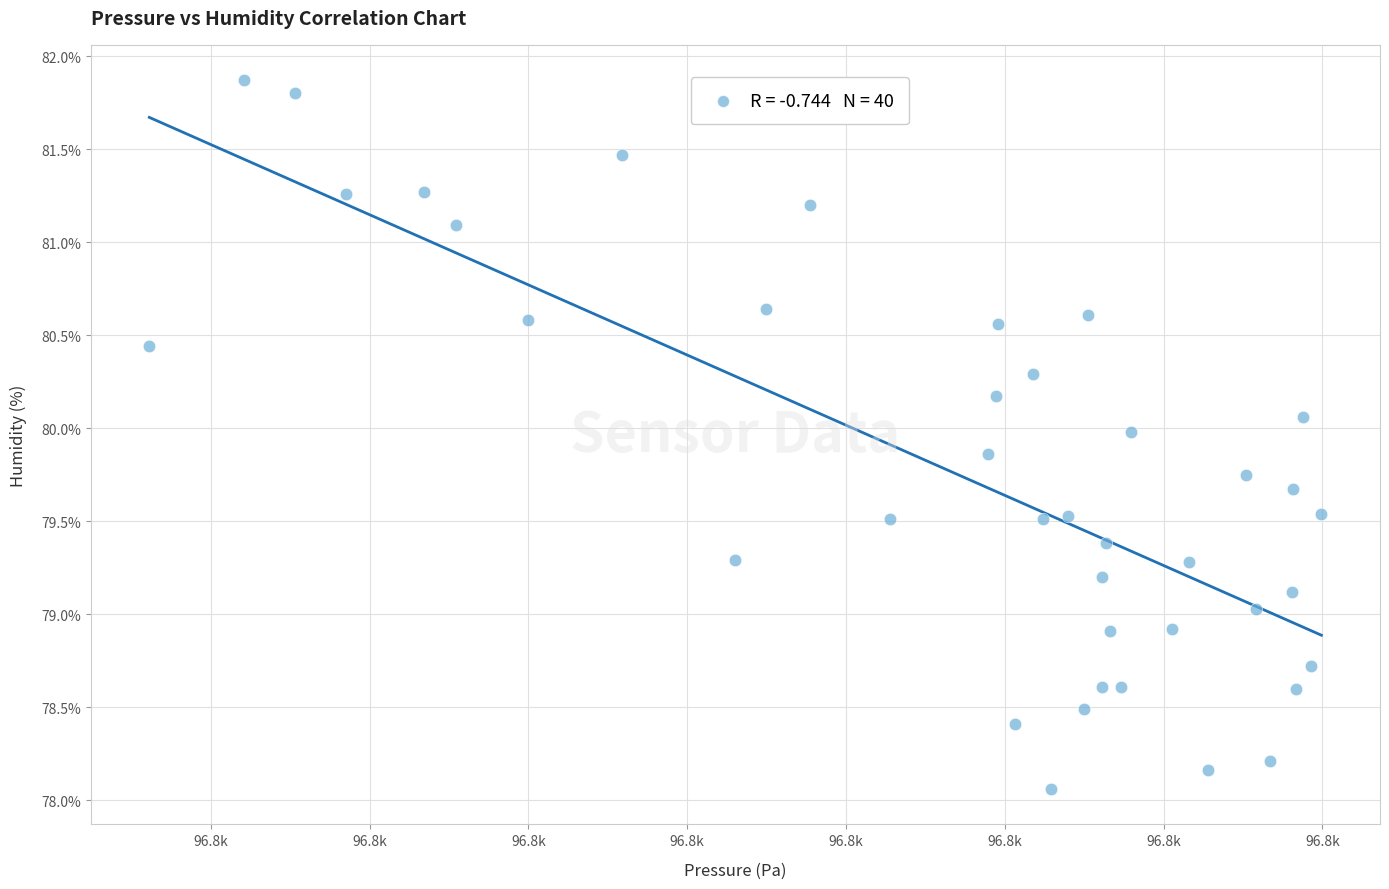

What is the range of Y values (max minus min)?

3.8